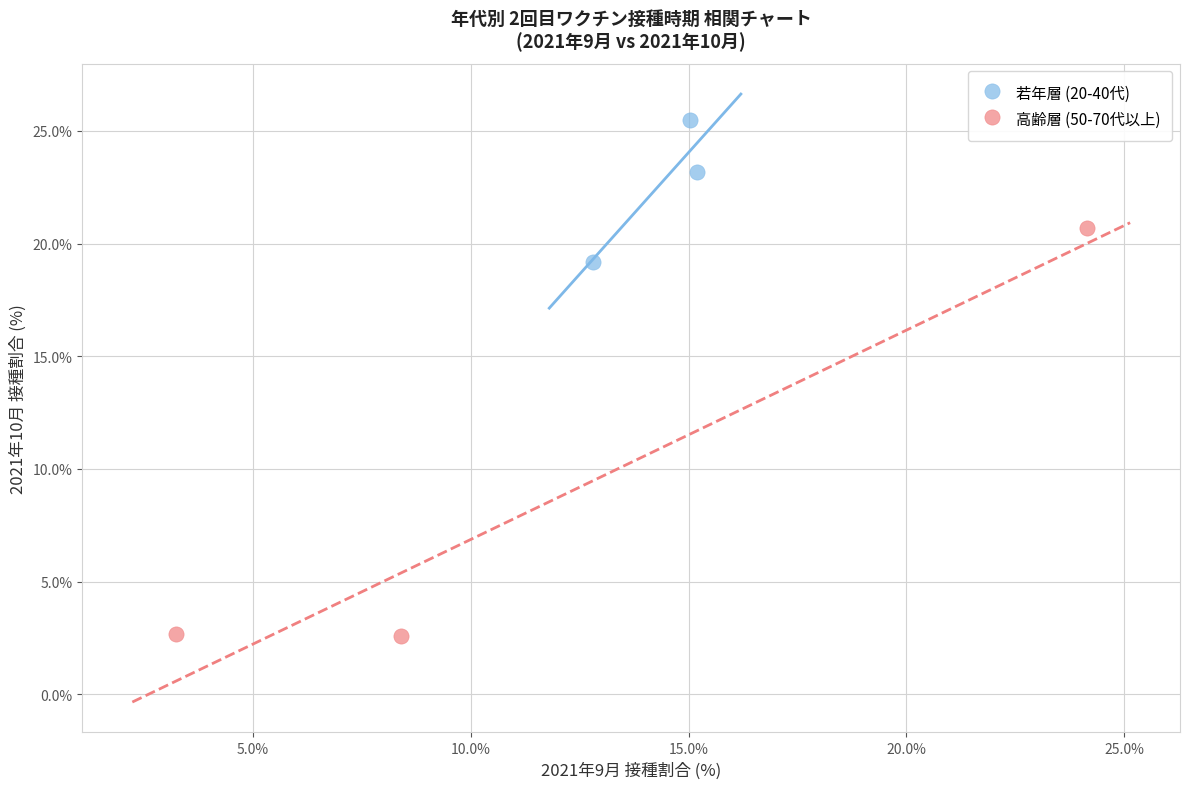

Which series contains the highest Y value?

若年層 (20-40代)